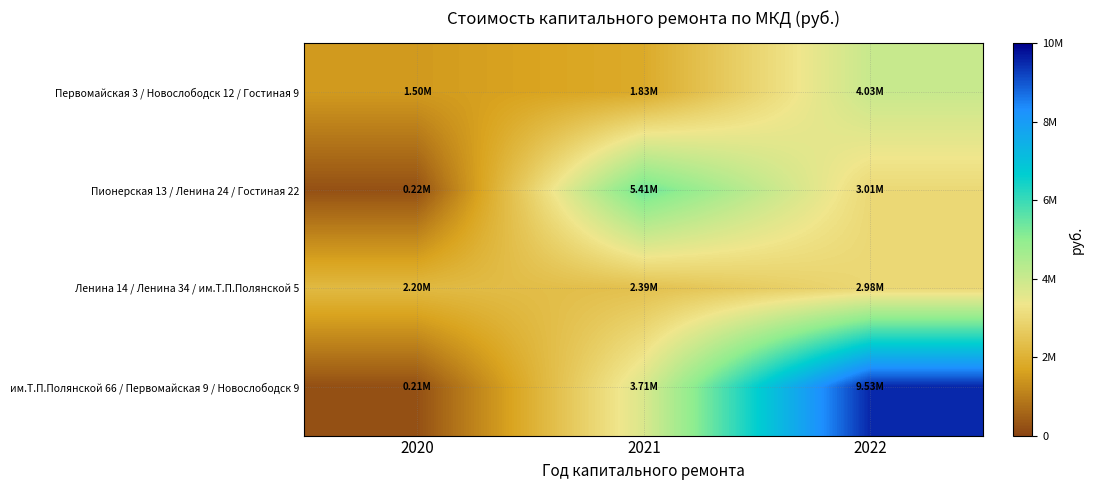

Between 2021 and 2020, which is larger?

2021